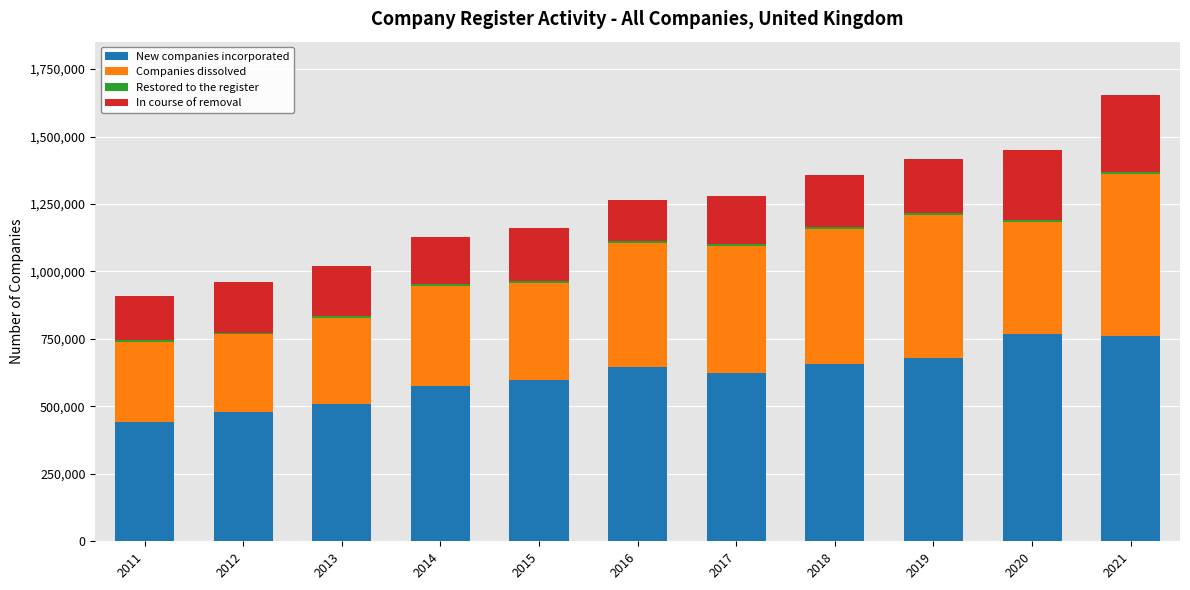

At which category is the sum across all series the highest?

2021